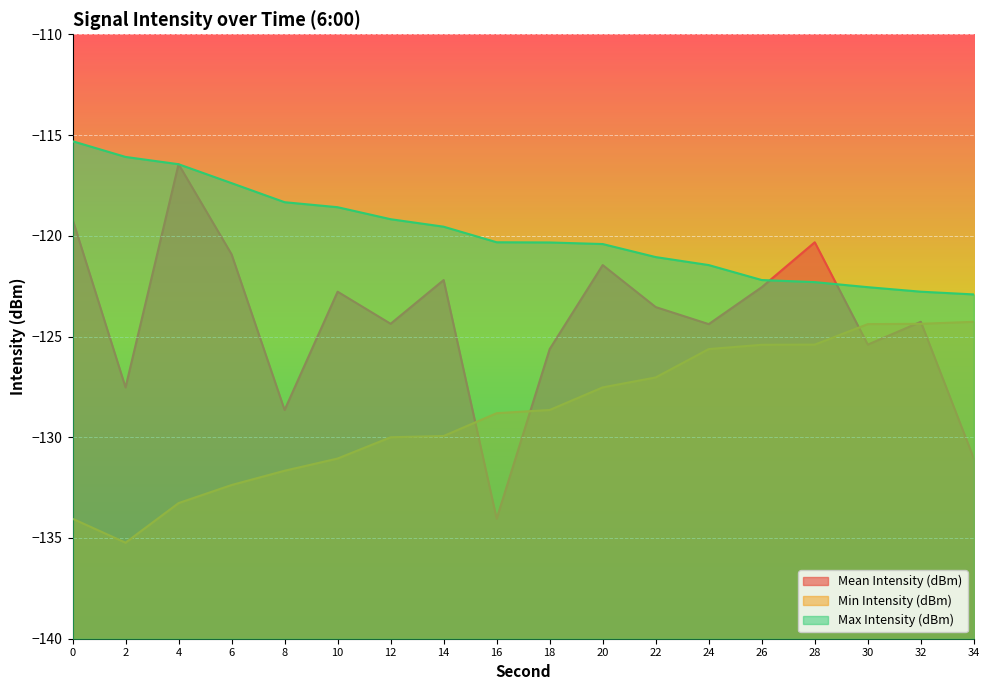

The value of Max Intensity (dBm) at 10 is -118.6. True or false?

True